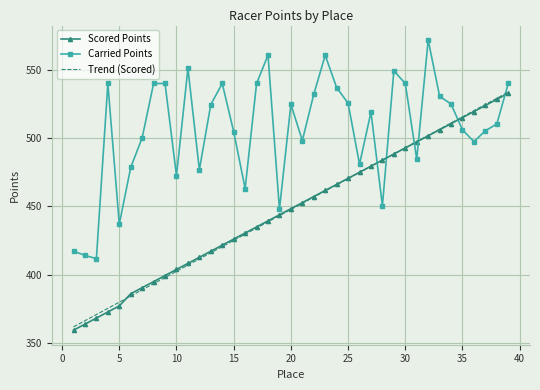

What is the maximum value for Carried Points?

571.8